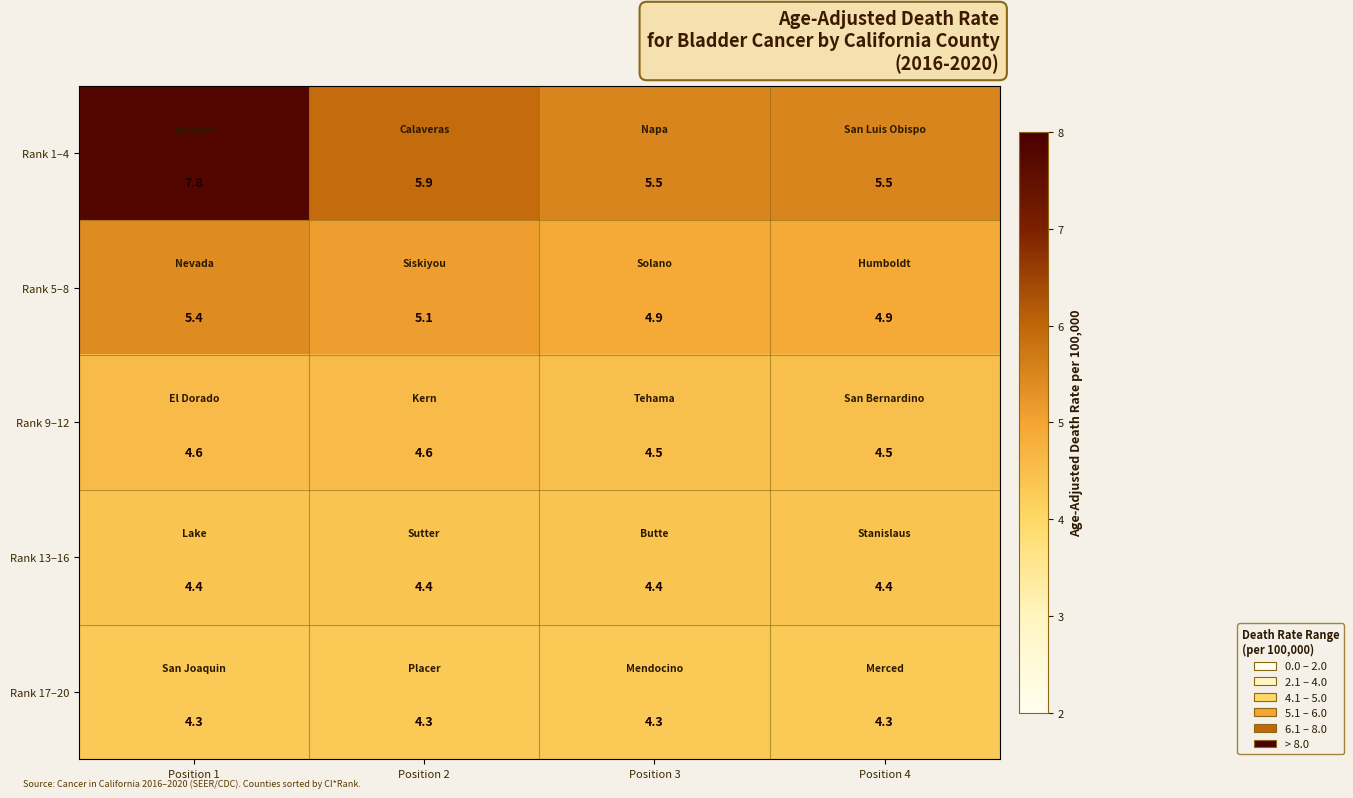

At which category is the sum across all series the highest?

Position 1